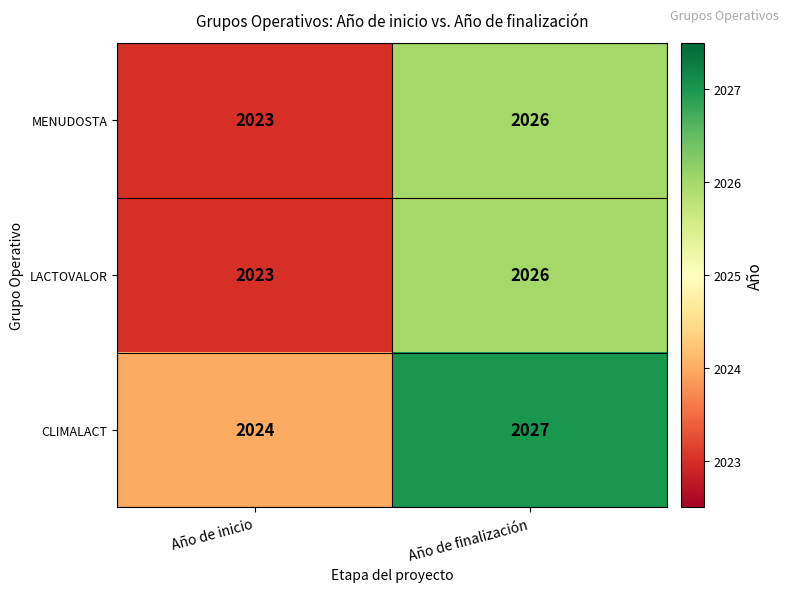

Is it true that CLIMALACT equals 2024 at Año de inicio?

True